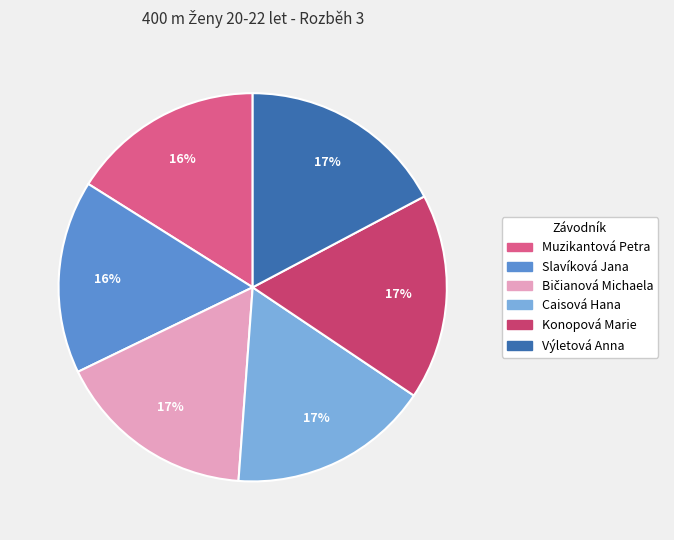

The Slavíková Jana slice represents 16% of the pie. True or false?

True